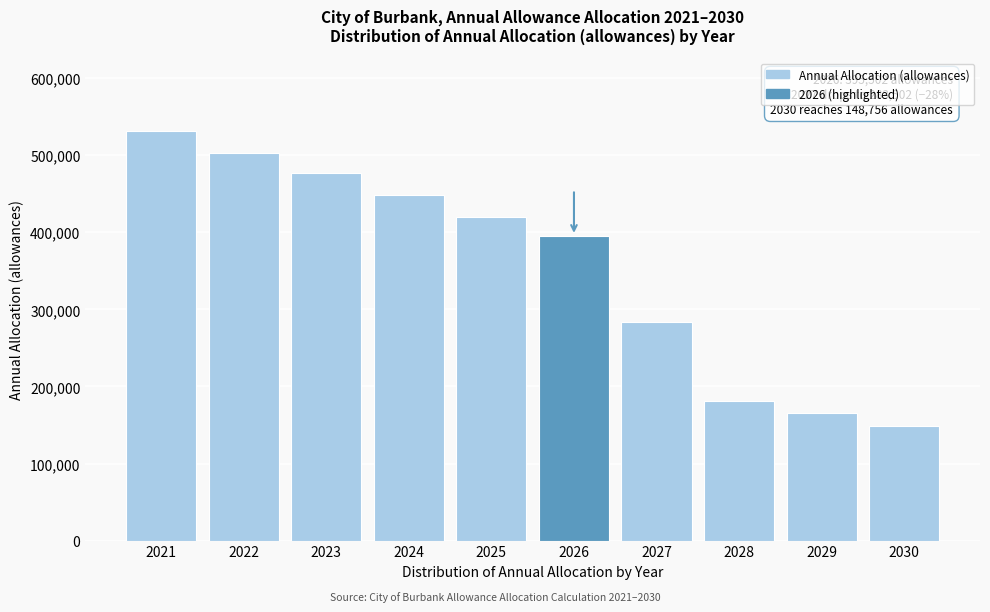

Reading left to right, extract all data points from this chart.

2021=530854.5	2022=502585.2	2023=477174.7	2024=447948.8	2025=419592.2	2026=395501.9	2027=283501.8	2028=181740.9	2029=165032.1	2030=148756.4